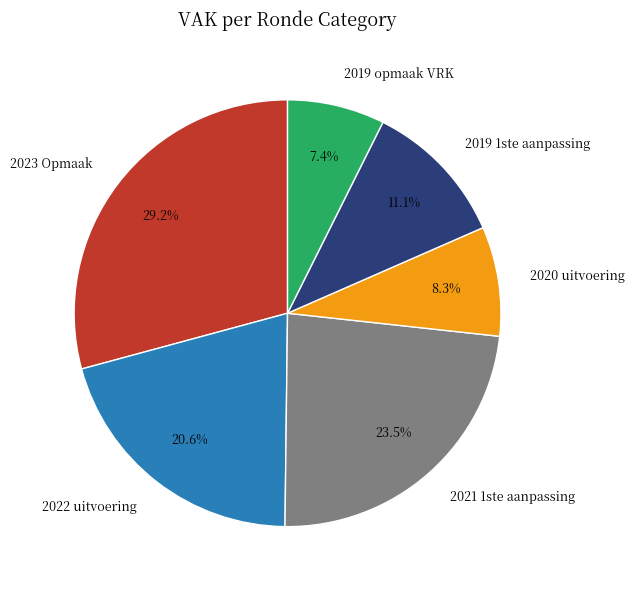

How many segments does this pie chart have?

6